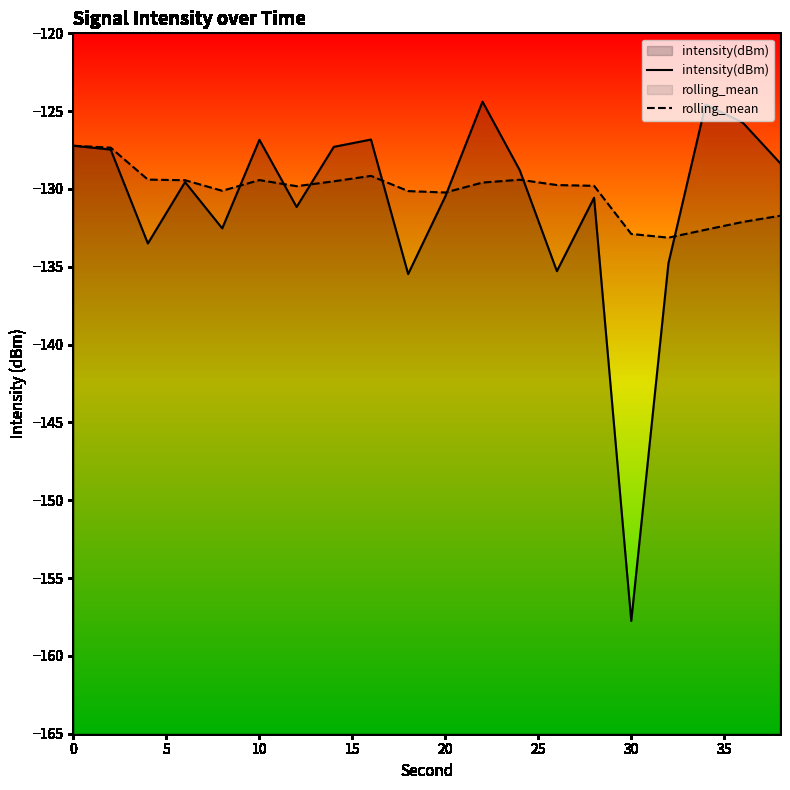

What is the minimum value shown in the chart?

-157.8